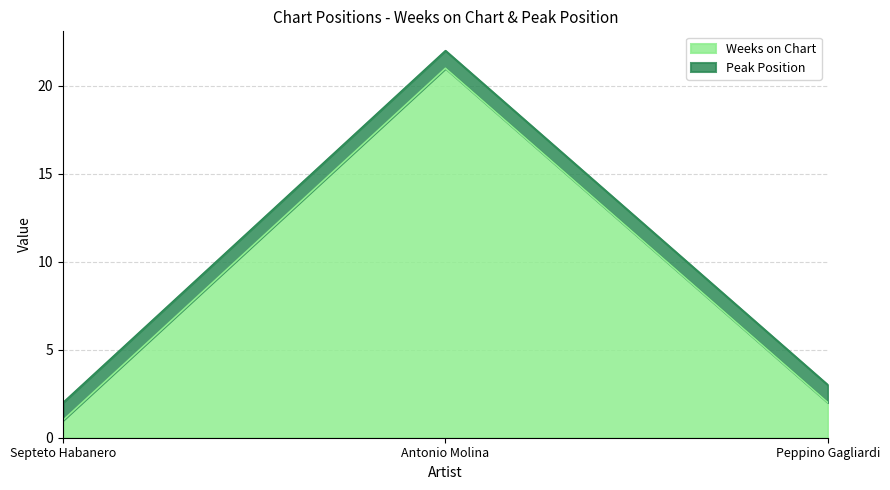

What is the approximate value at Antonio Molina, to the nearest 5?

20